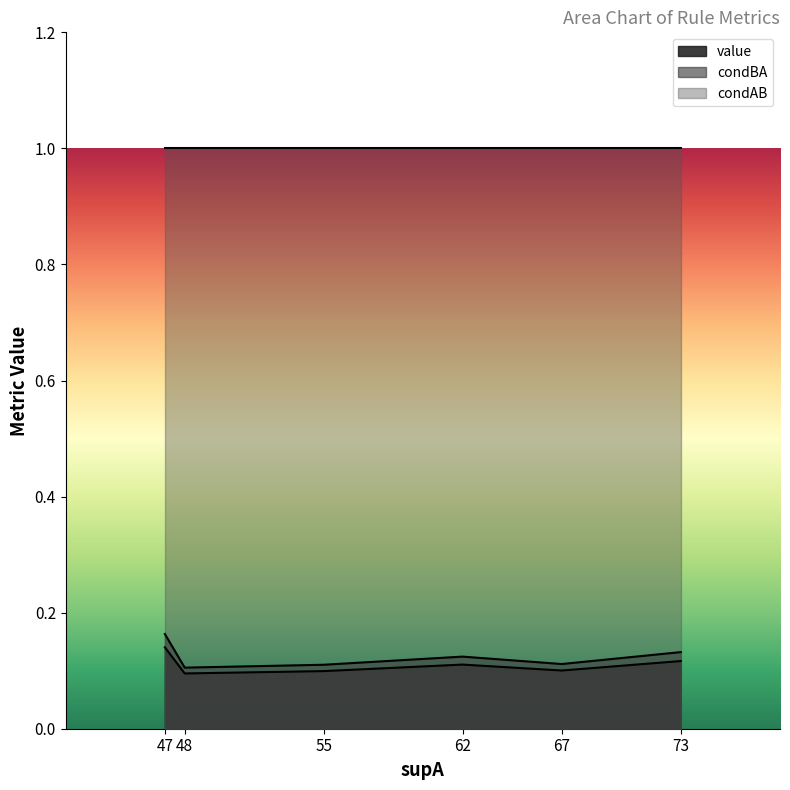

At which category is the sum across all series the highest?

47